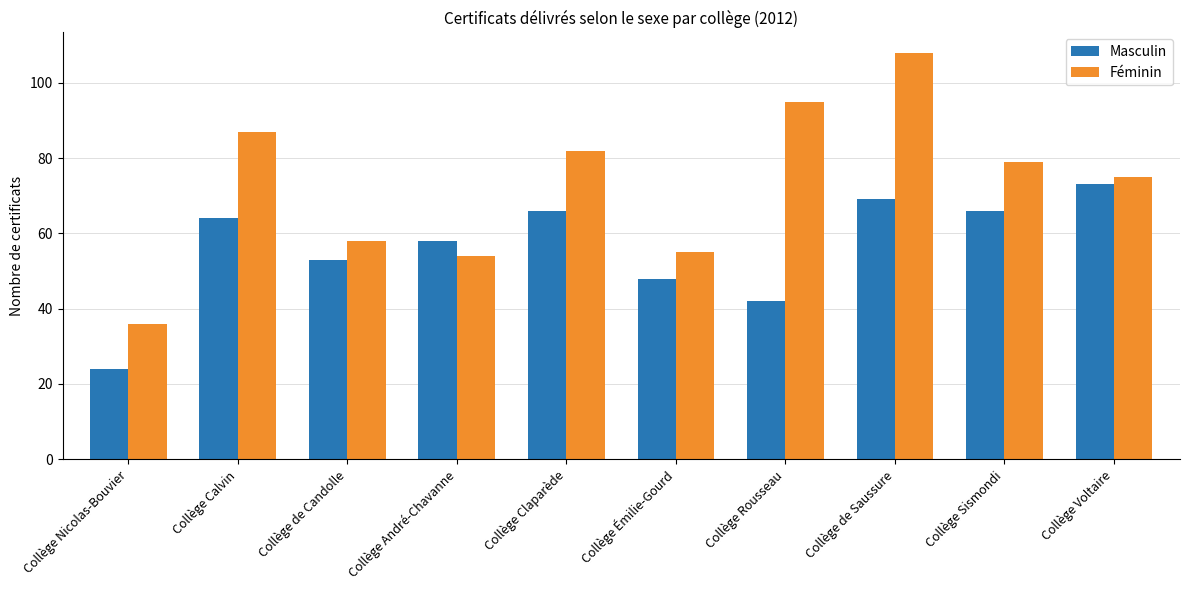

How many bars are there in total?

20